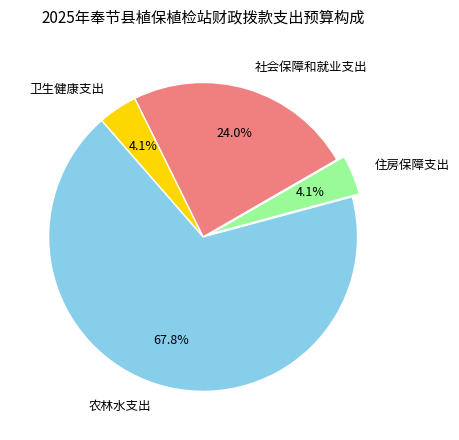

Is the sum of 农林水支出 and 社会保障和就业支出 greater than half?

Yes